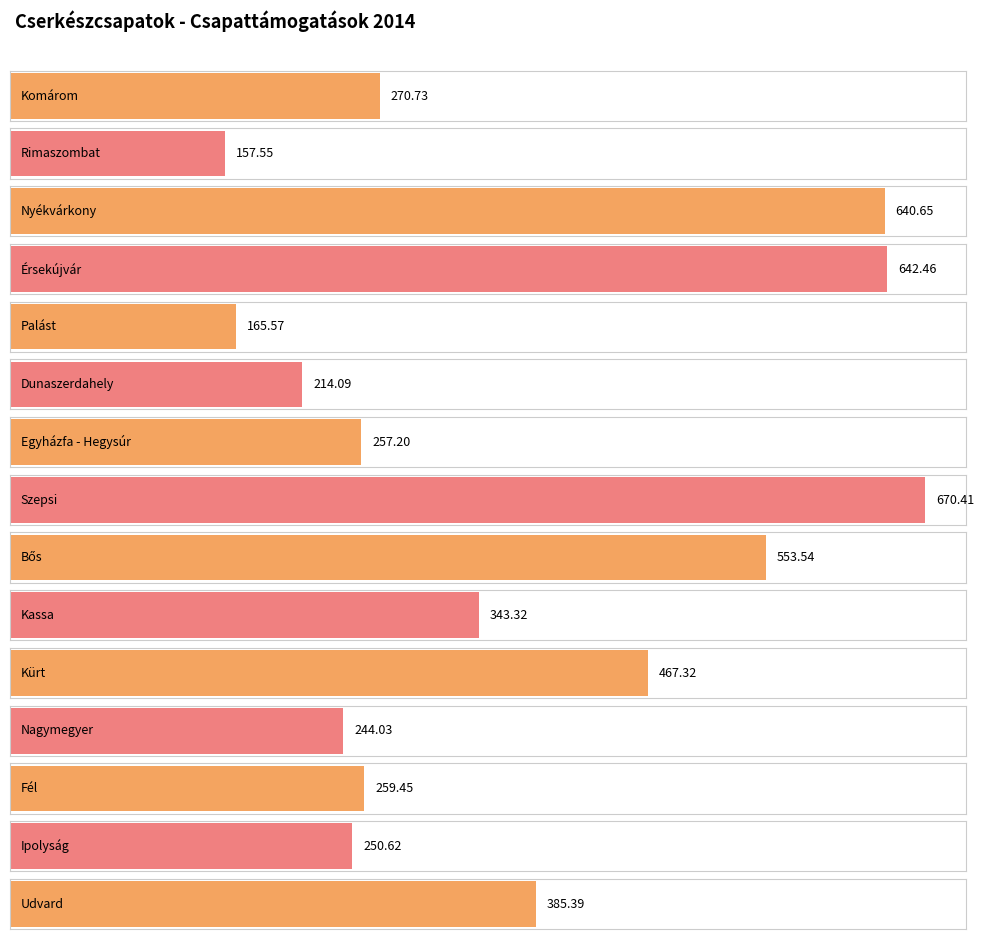

What position from the left is Komárom?

1